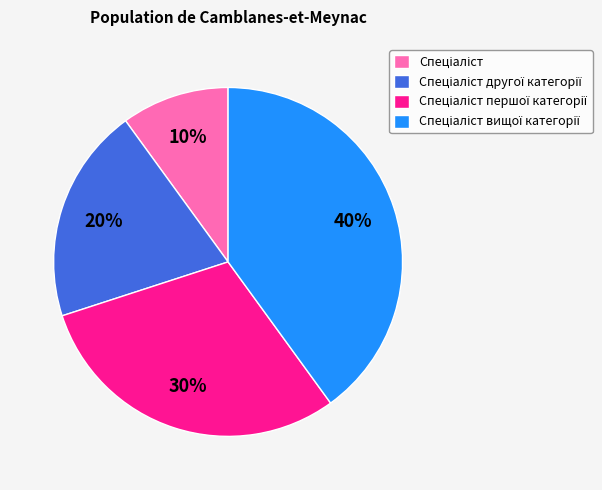

To the nearest percent, what is the average slice percentage?

25%